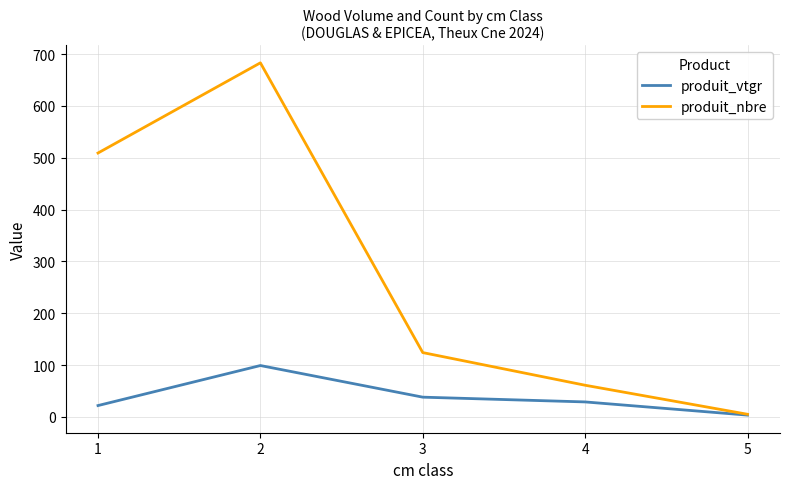

What is the difference between the produit_vtgr values at 3 and 2?

61.0